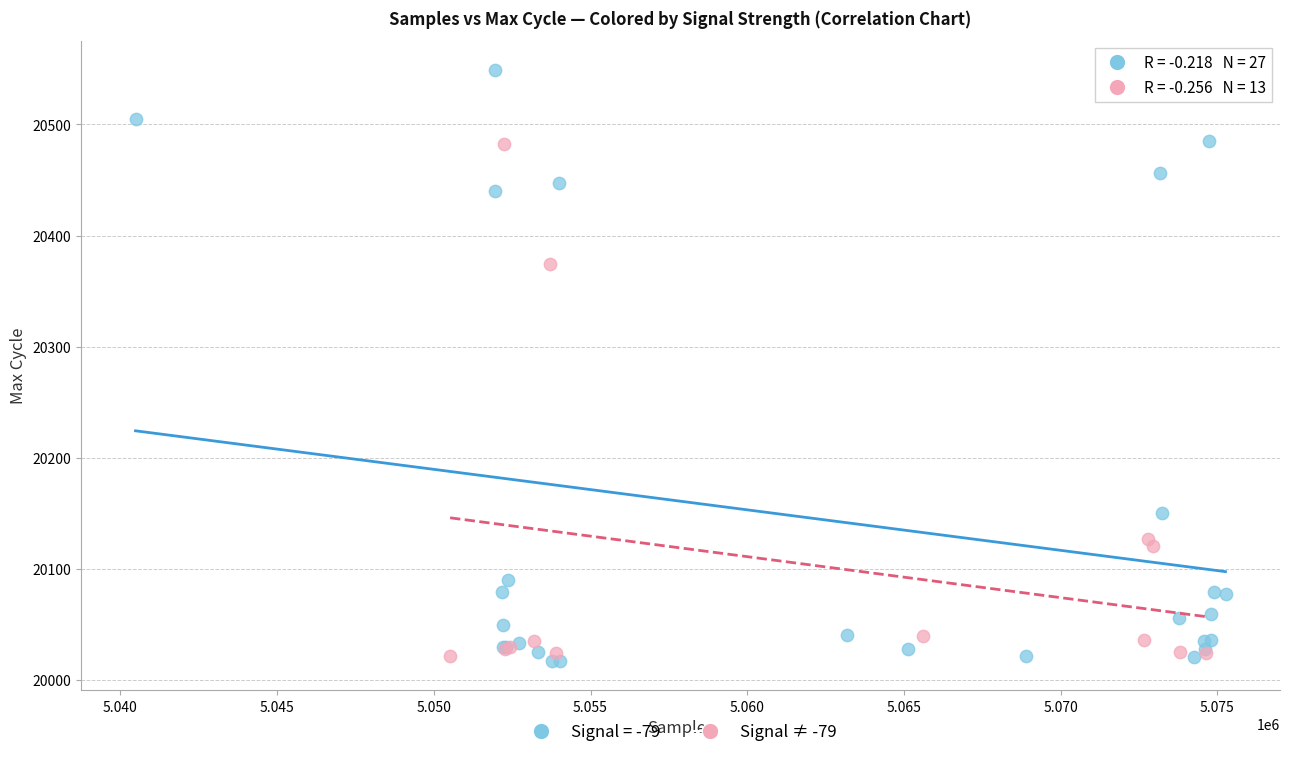

Which series reaches the maximum Y coordinate?

Signal = -79